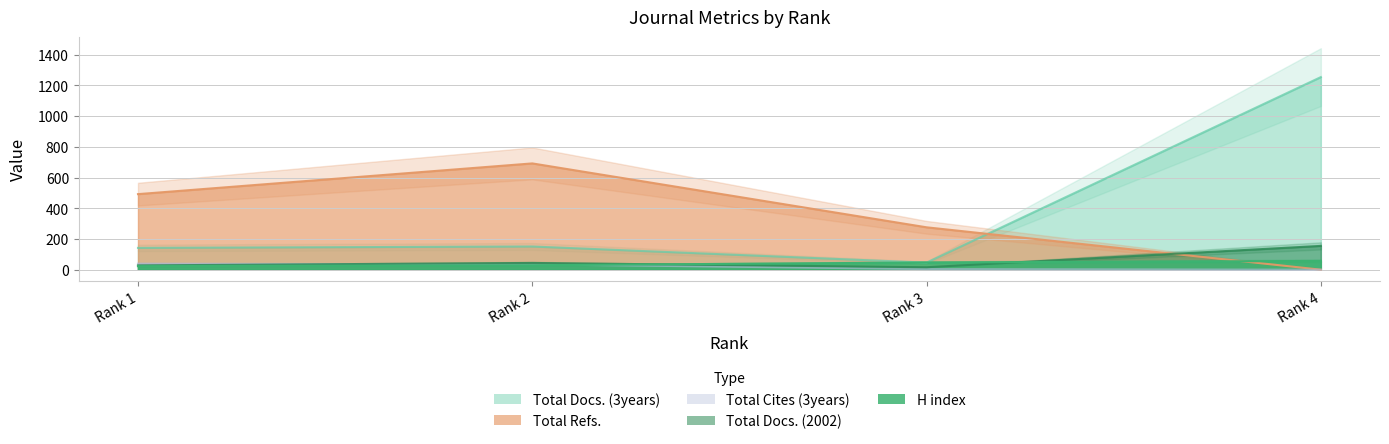

Where does the H index series first go above 47?

Rank 4